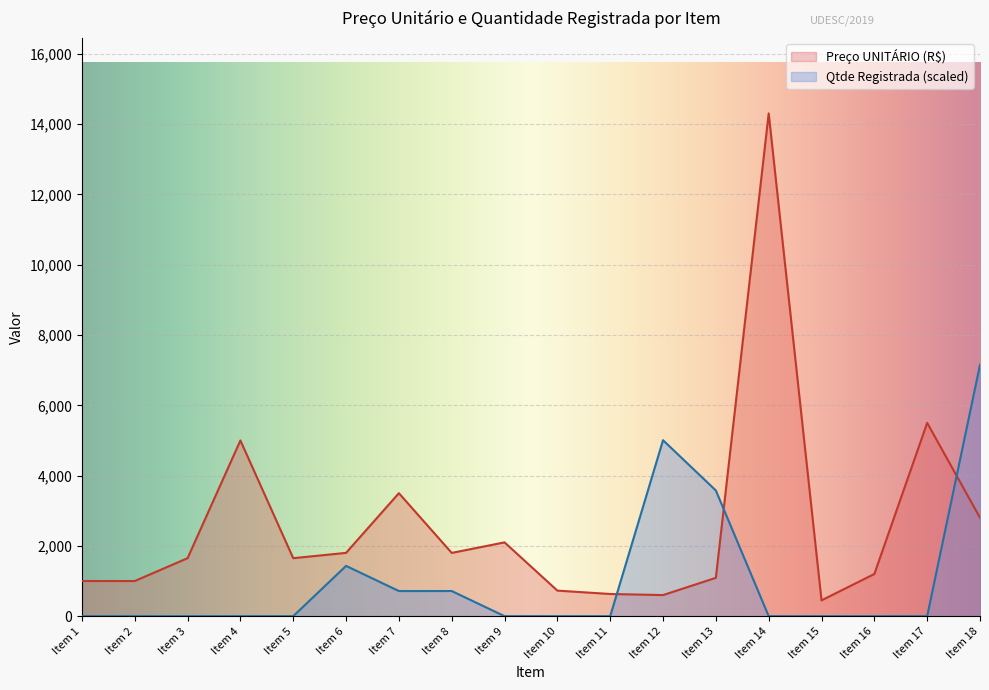

What is the average value of the Qtde Registrada series?

1033.3